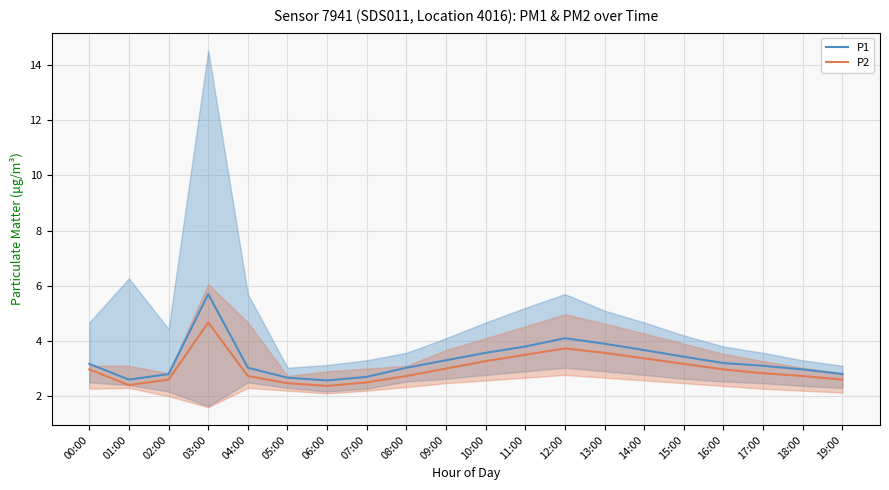

Reading left to right, transcribe all the data shown in this chart.

P1: 00:00=3.2	01:00=2.6	02:00=2.8	03:00=5.7	04:00=3.0	05:00=2.7	06:00=2.6	07:00=2.7	08:00=3.0	09:00=3.3	10:00=3.6	11:00=3.8	12:00=4.1	13:00=3.9	14:00=3.7	15:00=3.4	16:00=3.2	17:00=3.1	18:00=3.0	19:00=2.8
P2: 00:00=3.0	01:00=2.4	02:00=2.6	03:00=4.7	04:00=2.7	05:00=2.5	06:00=2.4	07:00=2.5	08:00=2.7	09:00=3.0	10:00=3.3	11:00=3.5	12:00=3.7	13:00=3.6	14:00=3.4	15:00=3.2	16:00=3.0	17:00=2.8	18:00=2.7	19:00=2.6